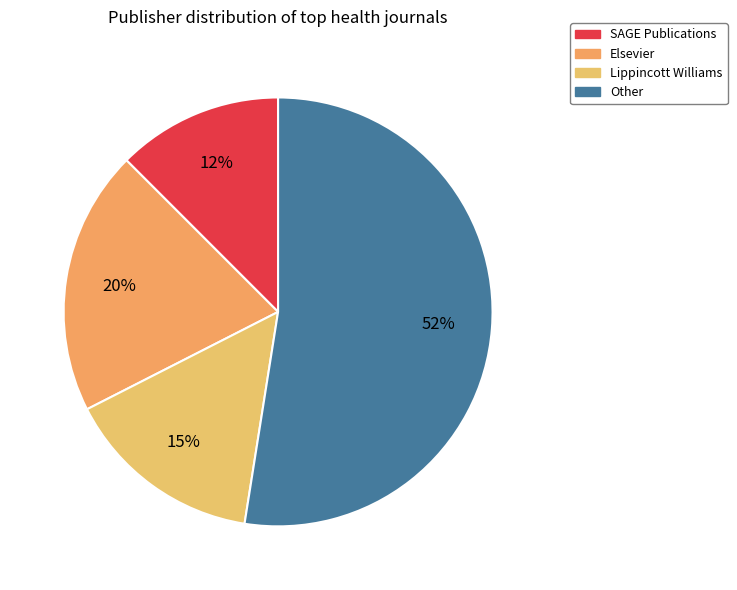

How many segments does this pie chart have?

4